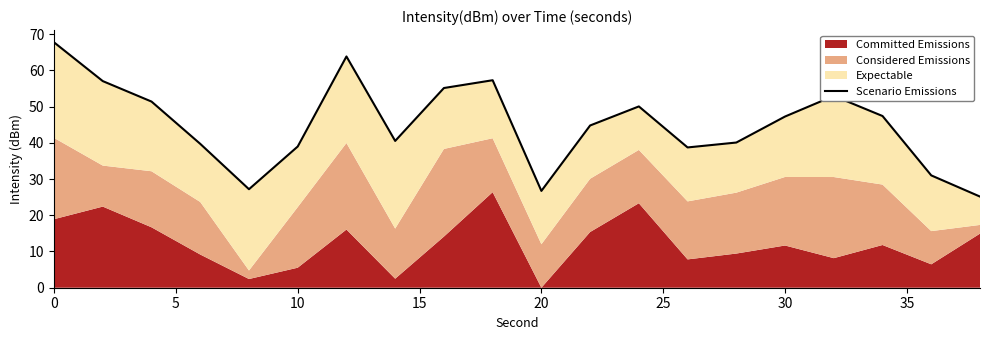

Reading left to right, list all the values displayed in this chart.

67.7	57.0	51.4	39.7	27.2	39.0	63.8	40.5	55.1	57.3	26.7	44.8	50.0	38.7	40.1	47.3	53.0	47.4	31.0	25.2